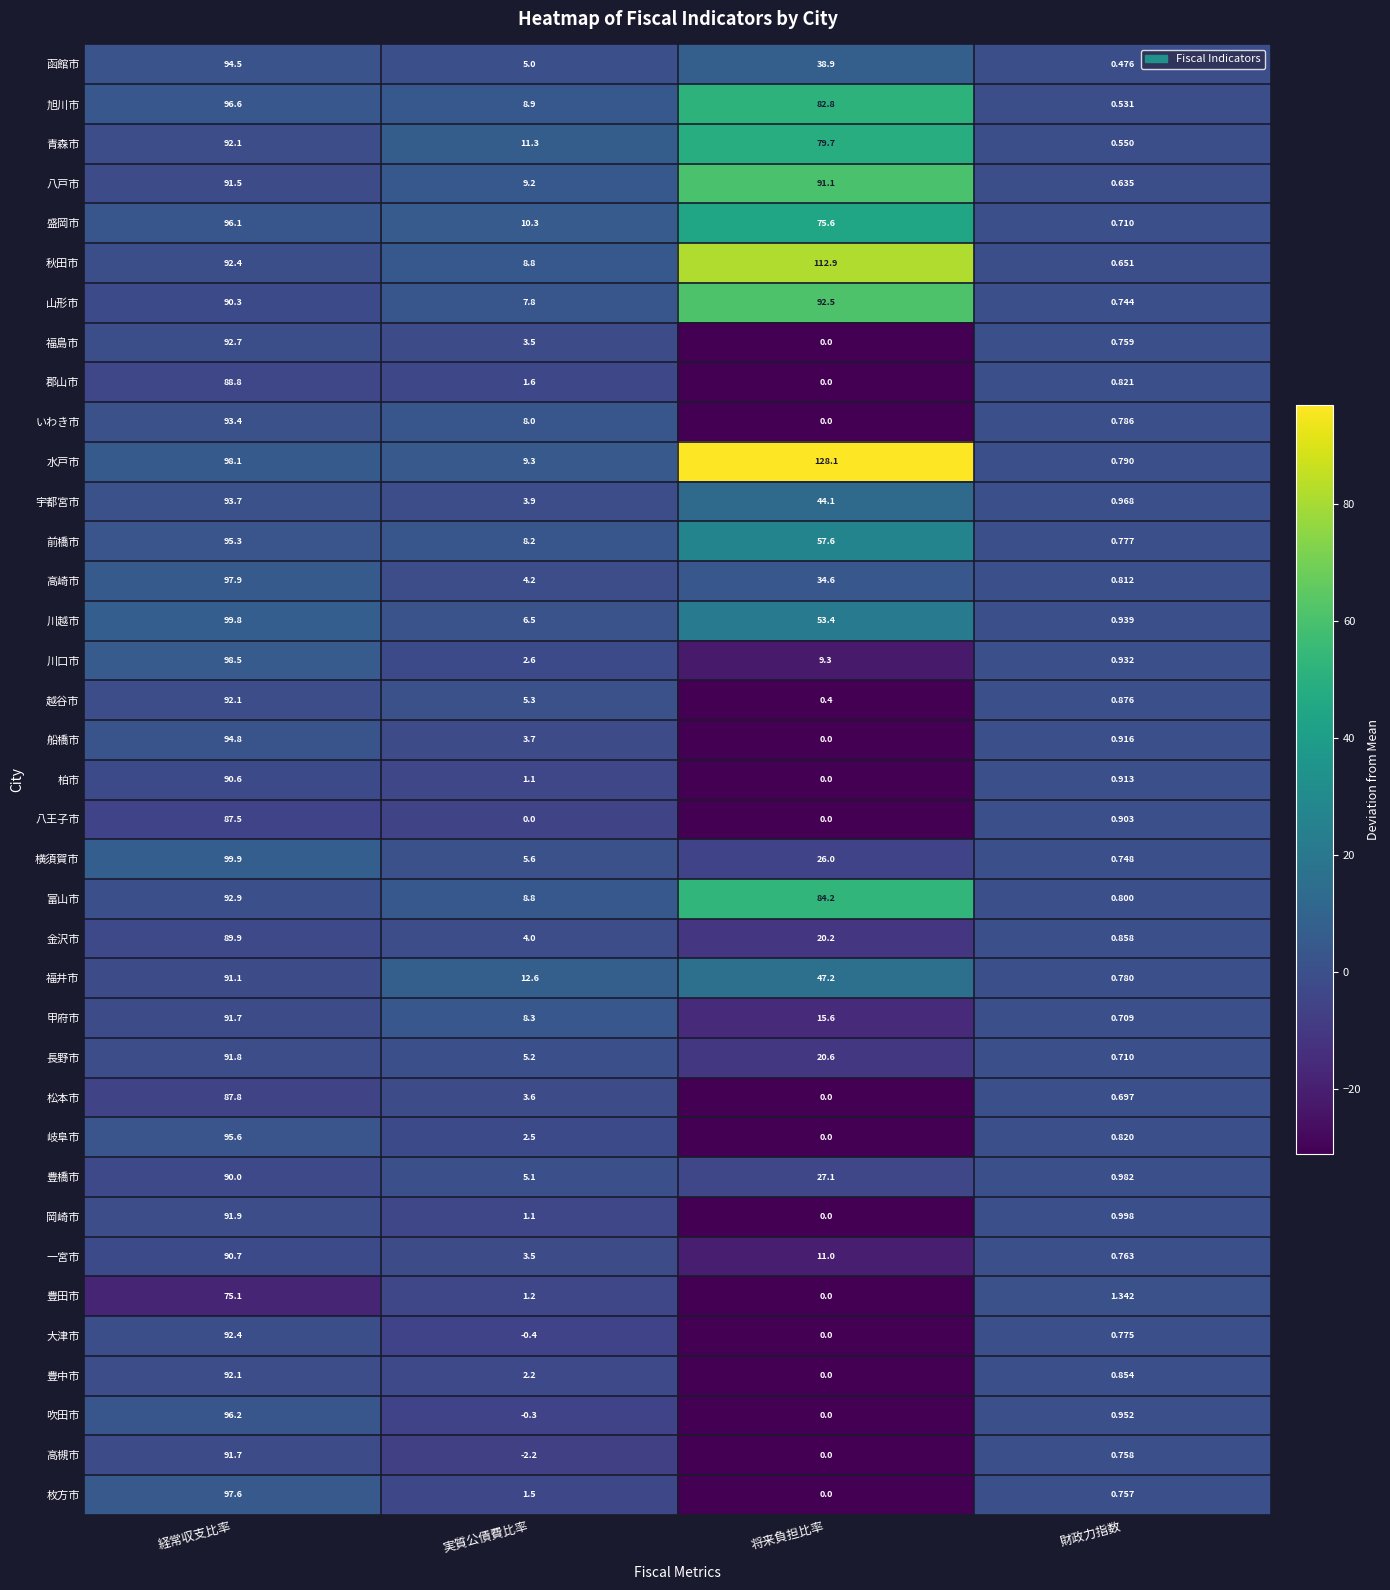

List the labels in order of 旭川市 value, largest first.

経常収支比率, 将来負担比率, 実質公債費比率, 財政力指数